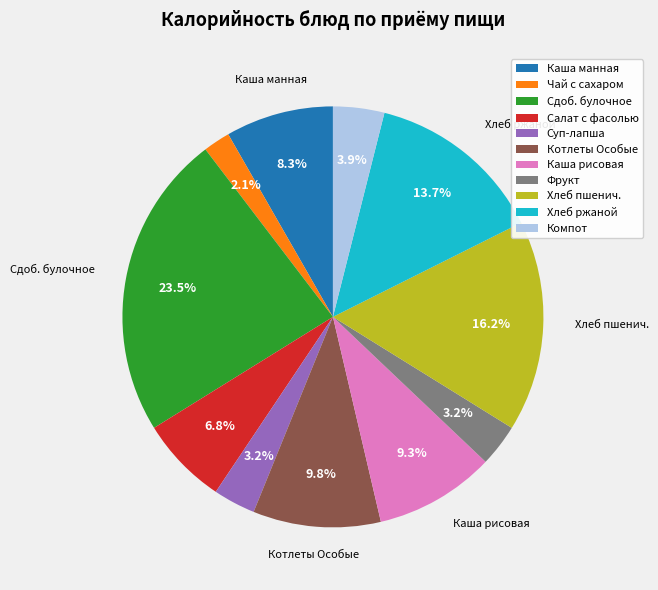

Does any single category account for the majority?

No